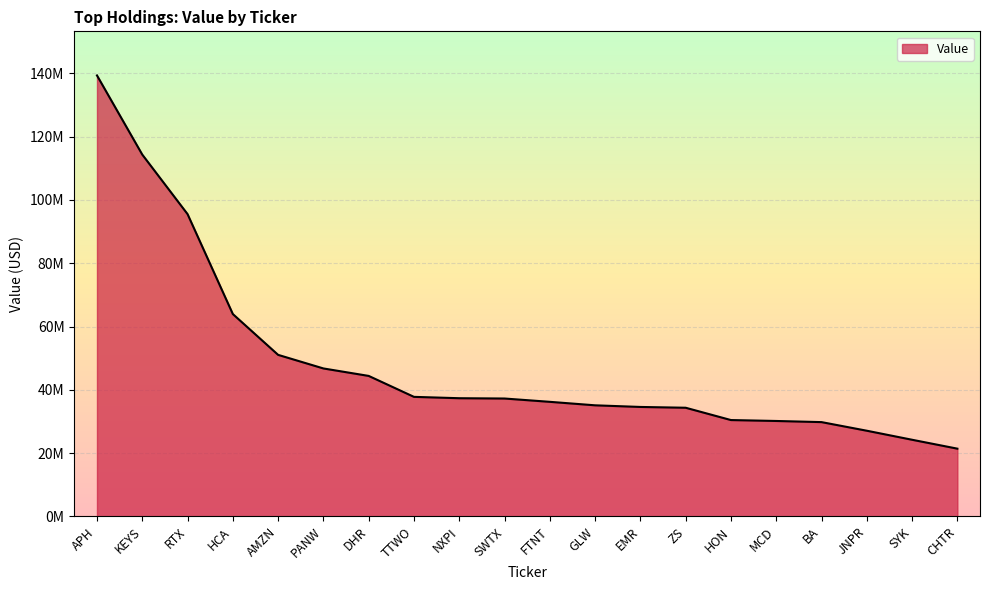

Does the chart have visible grid lines?

Yes